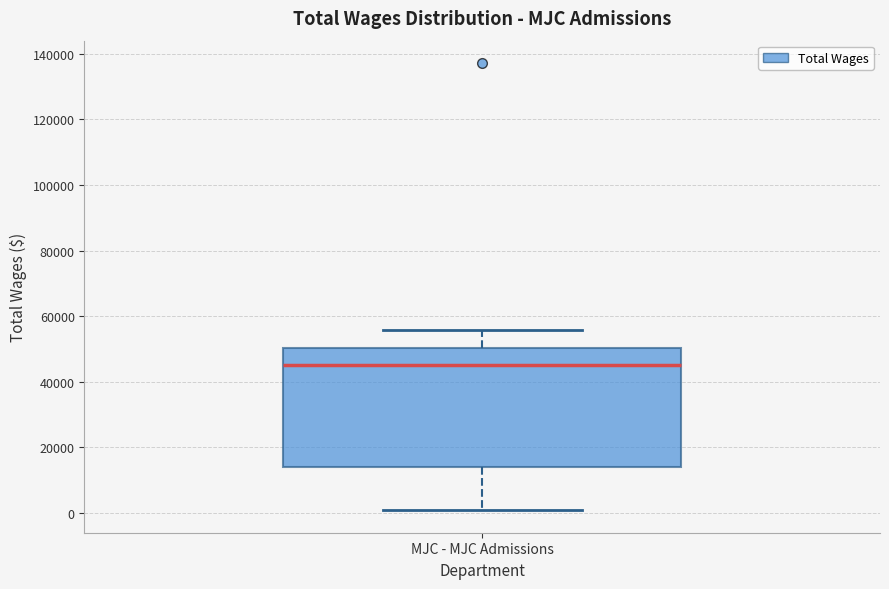

Read this box plot against the y-axis: the position of the median line, the range covered by the box, and the ends of both whiskers. The values are not printed on the chart, so give them approximately, as read against the axis.

median 46000, box 14000 to 50000, whiskers 0 to 56000